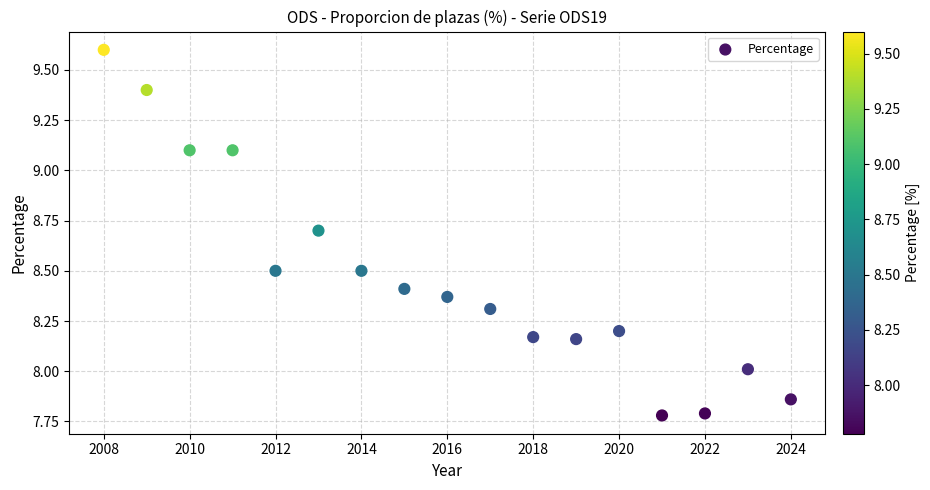

What is the range of X values (max minus min)?

16.0